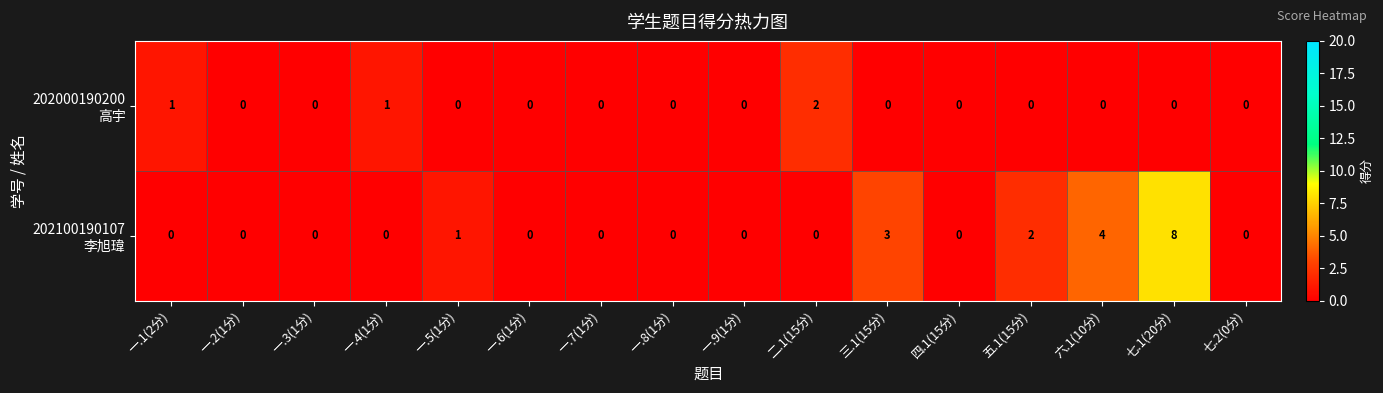

What is the greatest value displayed?

8